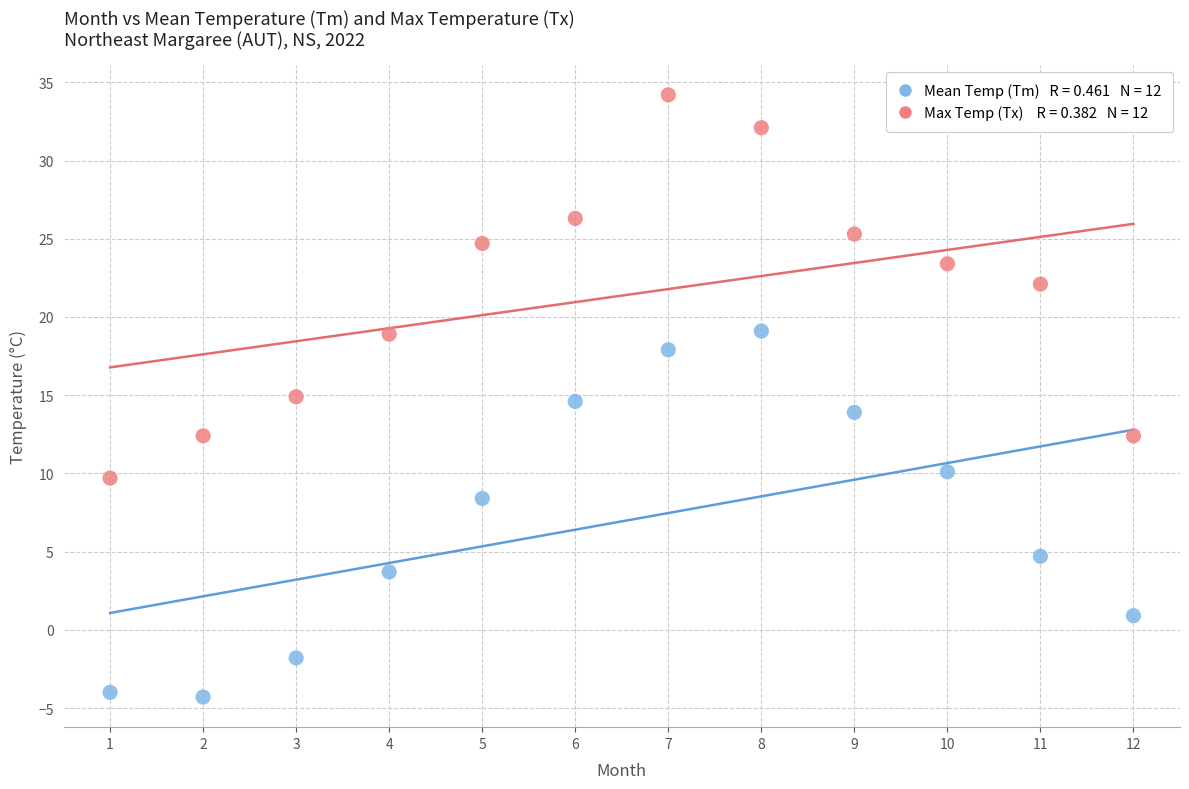

Across all data points, what is the range of Y values (max minus min)?

38.5